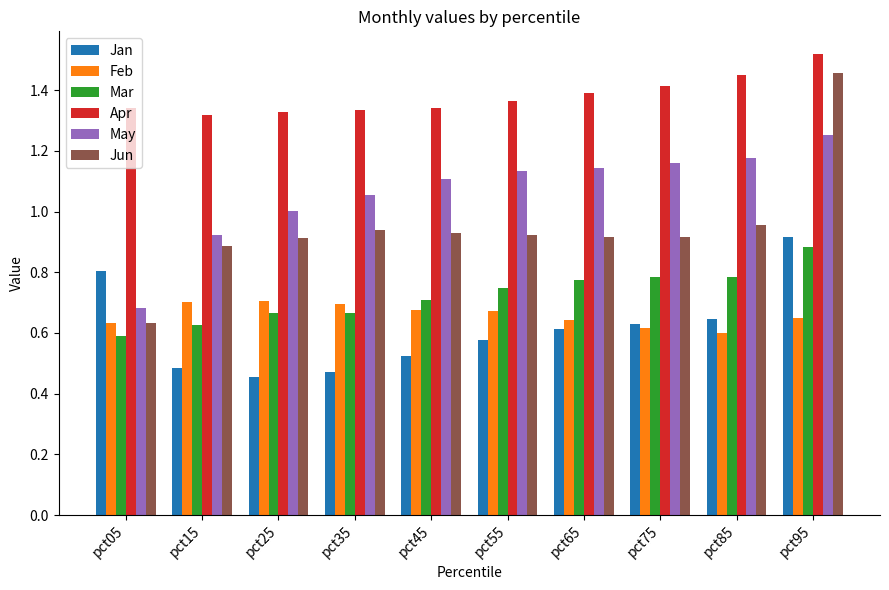

Which series has the largest range (max minus min)?

Jun